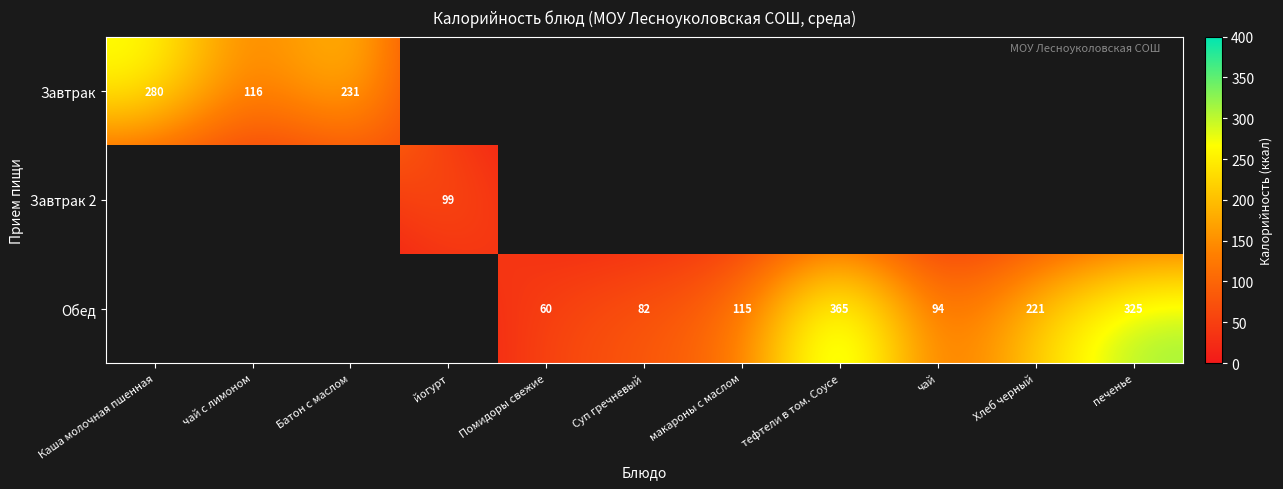

True or false: Обед has a value of 0 at Помидоры свежие.

False